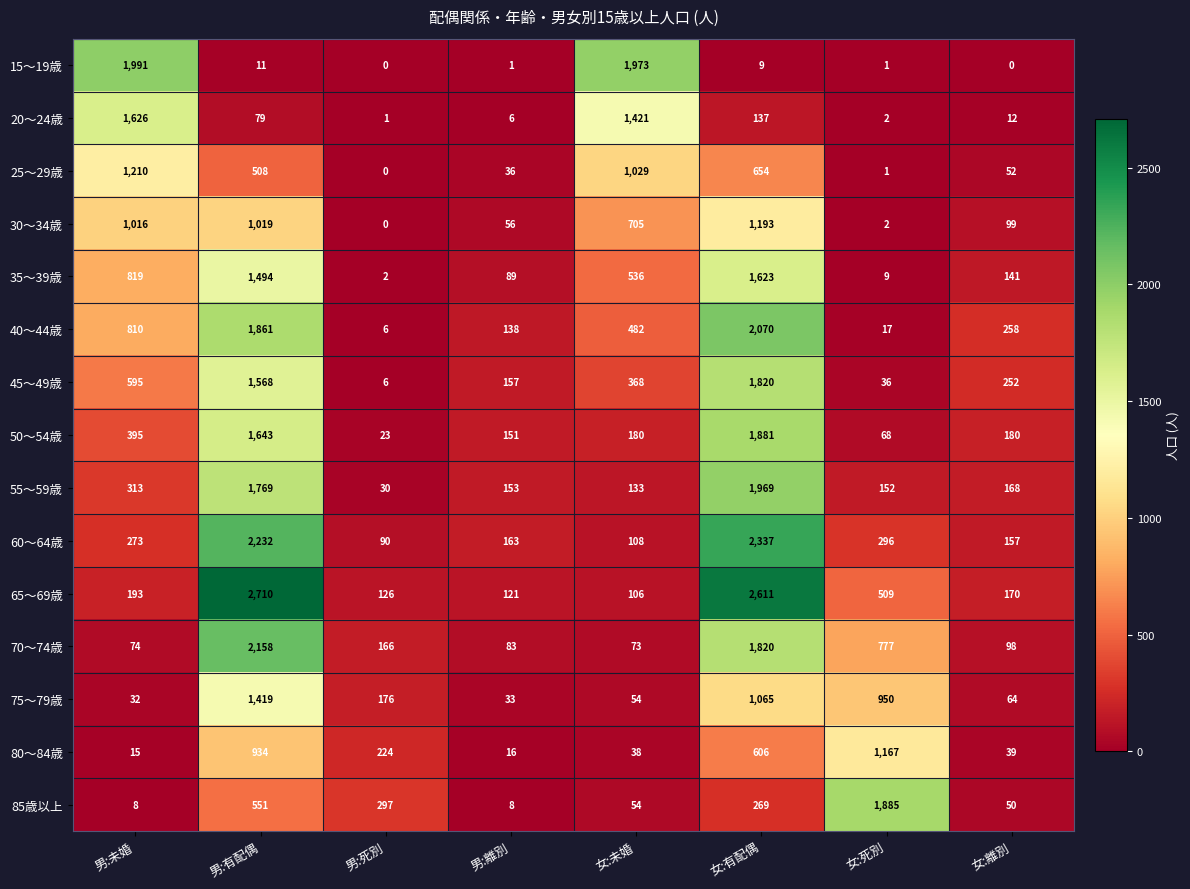

The value of 35～39歳 at 男:未婚 is 819. True or false?

True